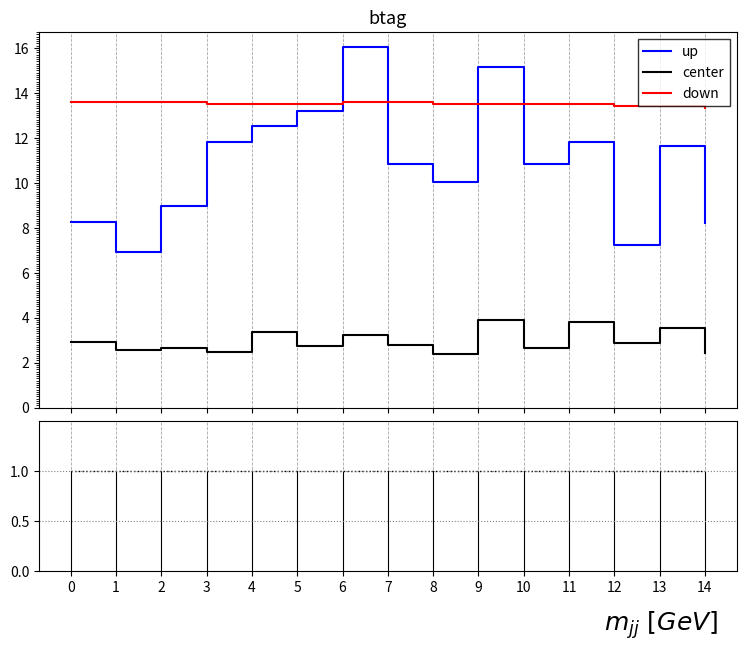

Is this an area chart (filled region under the line)?

No